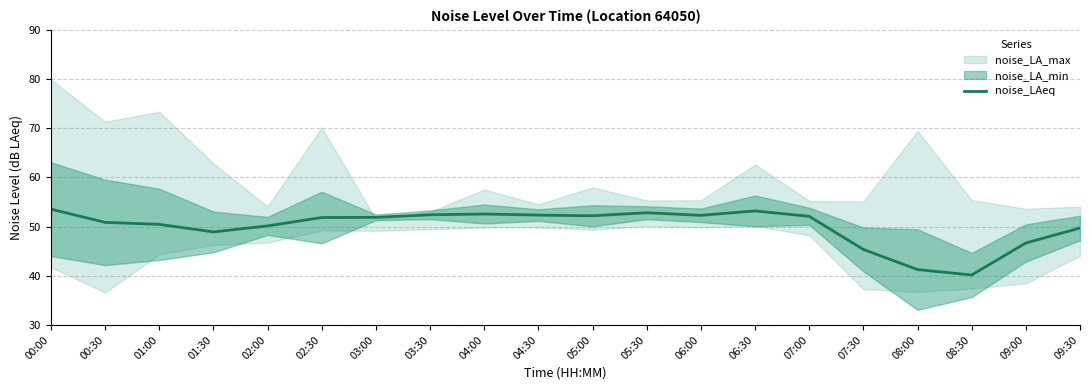

Which label corresponds to the smallest value in the chart?

08:30